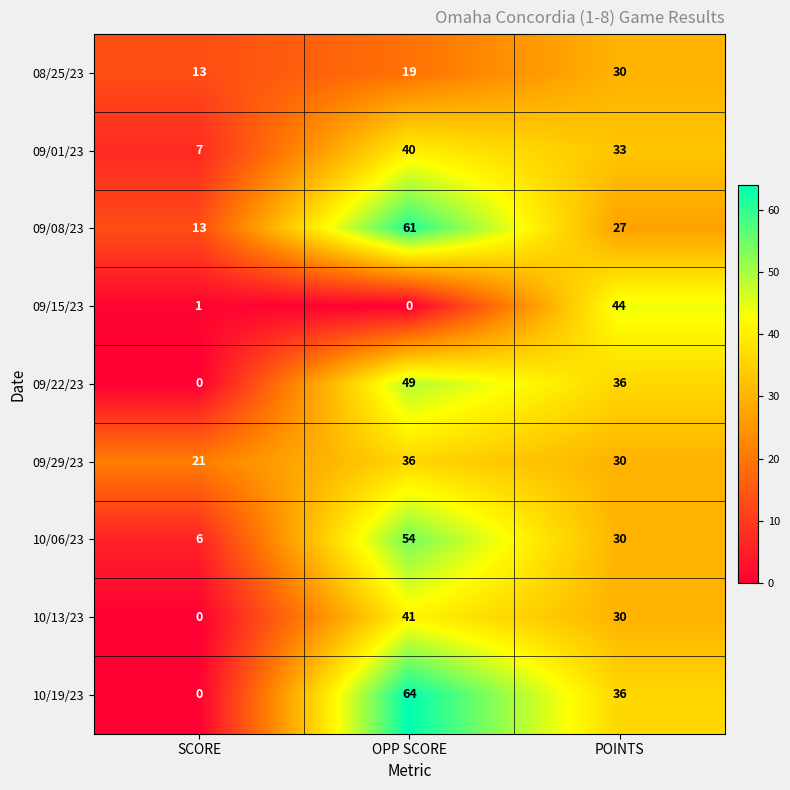

What is the maximum value shown in the chart?

64